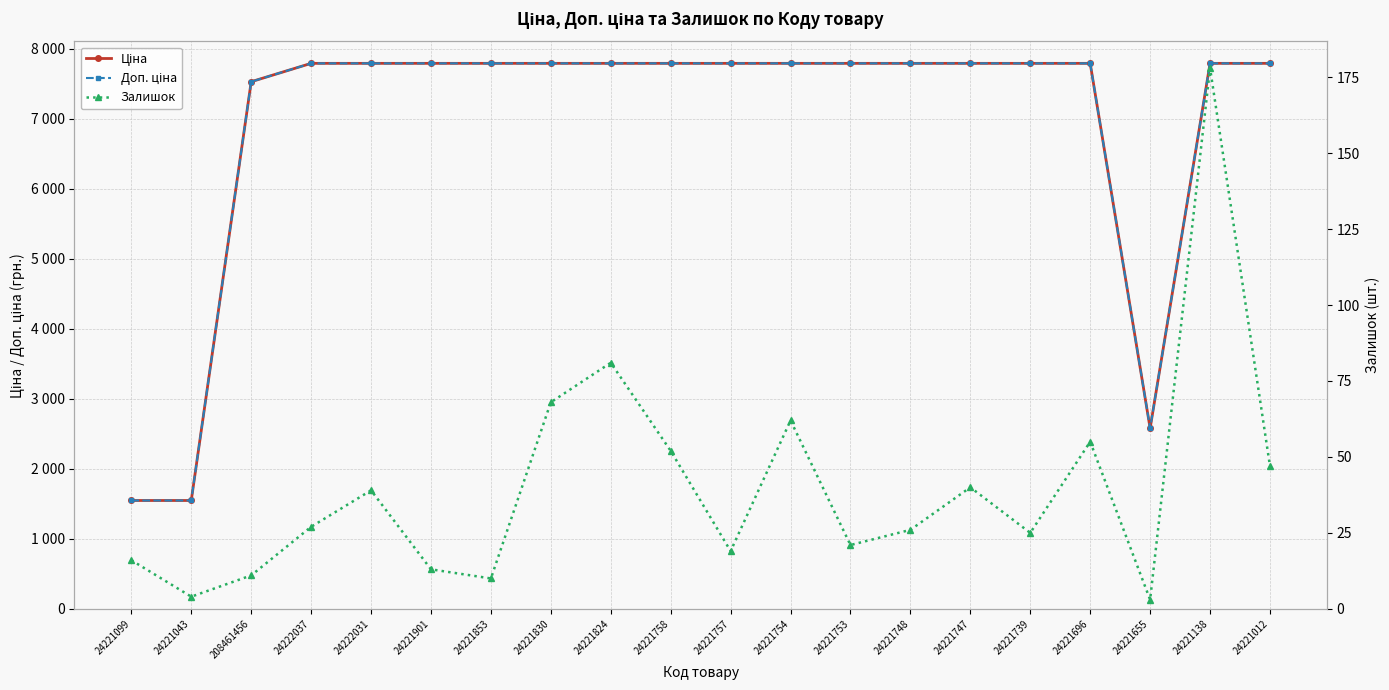

Rank the categories by Ціна value from highest to lowest.

24222037, 24222031, 24221901, 24221853, 24221830, 24221824, 24221758, 24221757, 24221754, 24221753, 24221748, 24221747, 24221739, 24221696, 24221138, 24221012, 208461456, 24221655, 24221099, 24221043